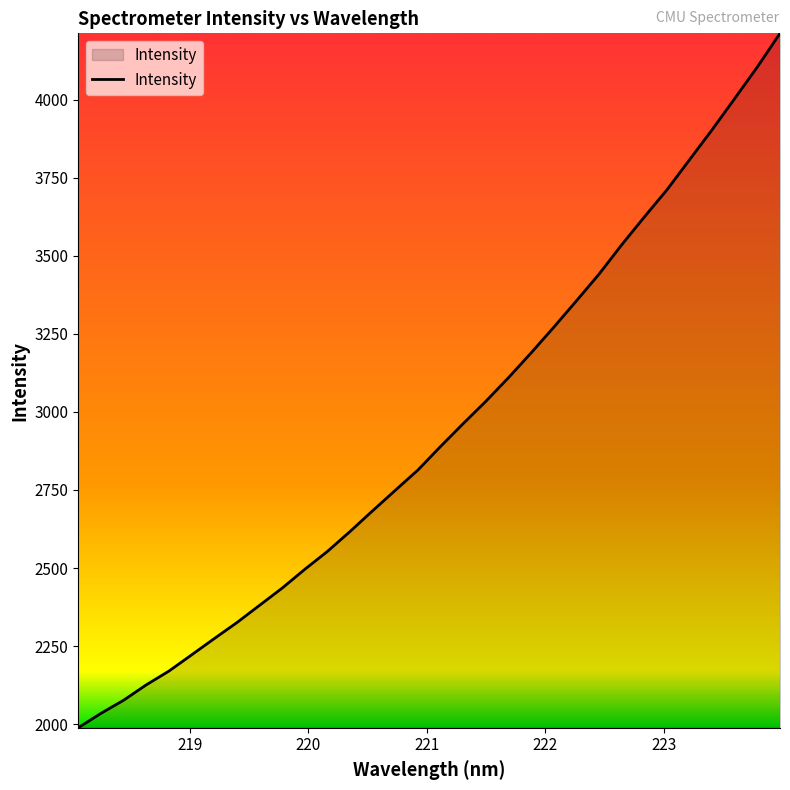

What is the minimum value shown in the chart?

1988.4